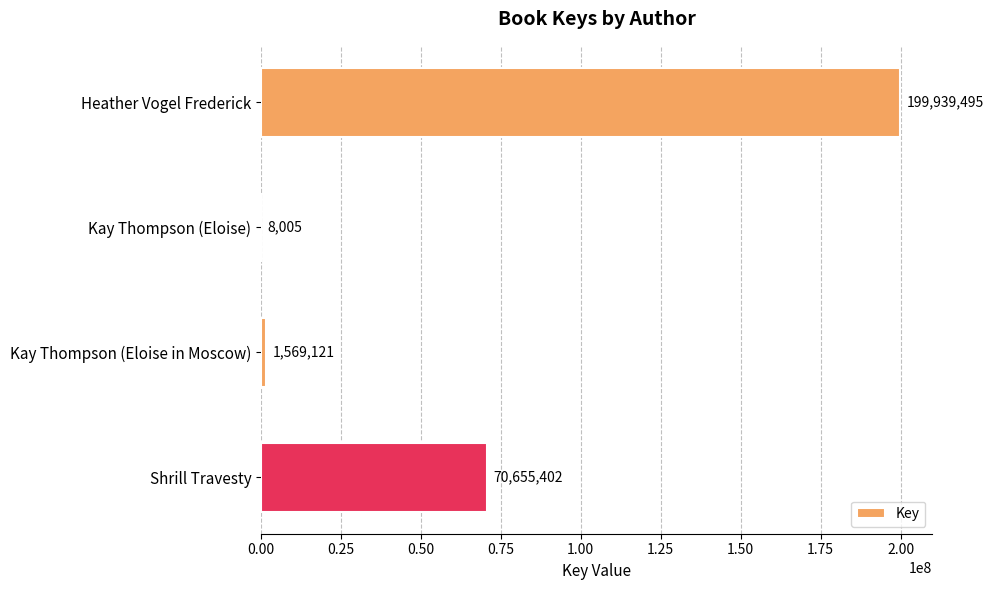

Which label corresponds to the largest value in the chart?

Heather Vogel Frederick